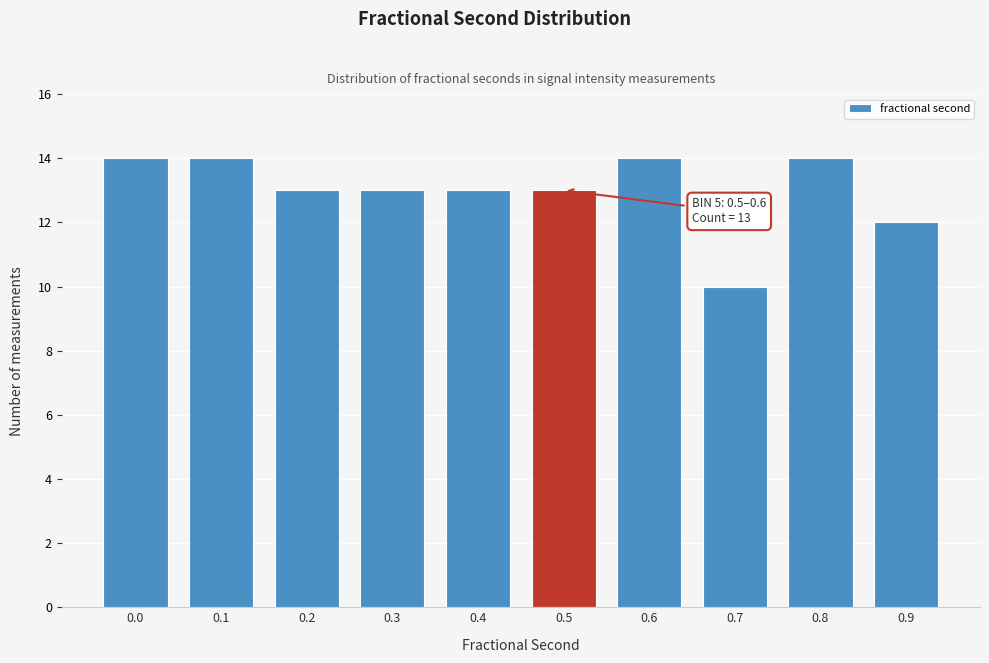

Reading left to right, transcribe all the data shown in this chart.

14	14	13	13	13	13	14	10	14	12